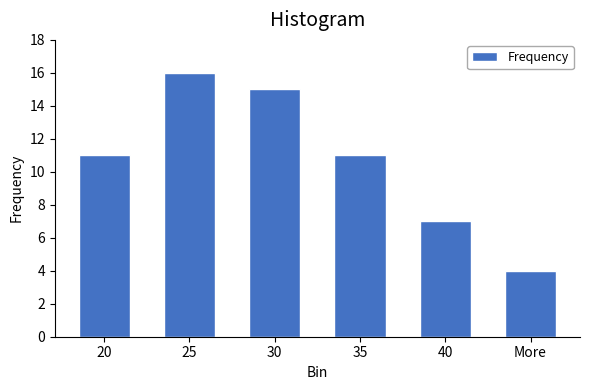

Reading left to right, transcribe all the data shown in this chart.

20=11	25=16	30=15	35=11	40=7	More=4